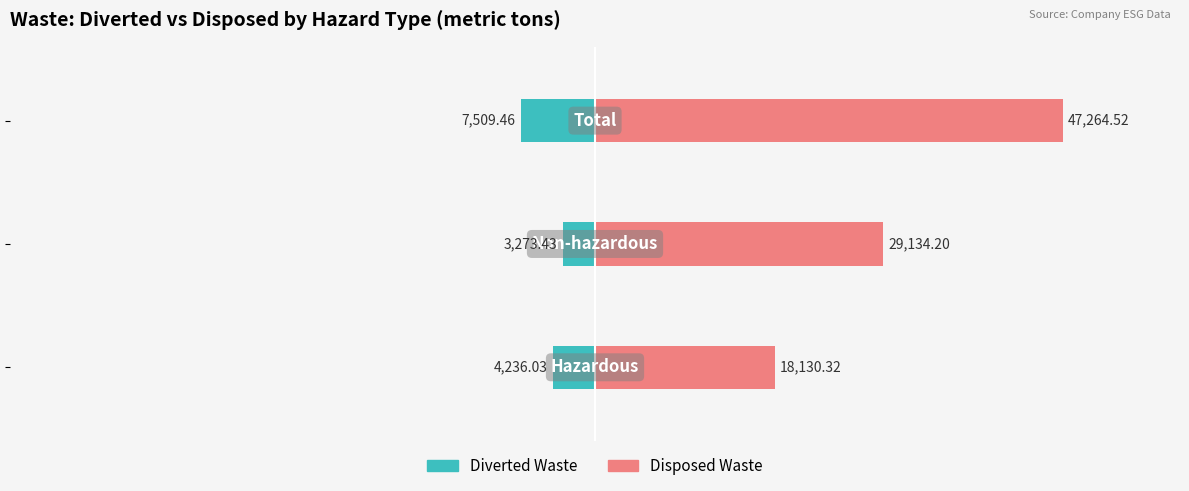

Reading left to right, transcribe all the data shown in this chart.

Diverted Waste: -4236.0	-3273.4	-7509.5
Disposed Waste: 18130.3	29134.2	47264.5